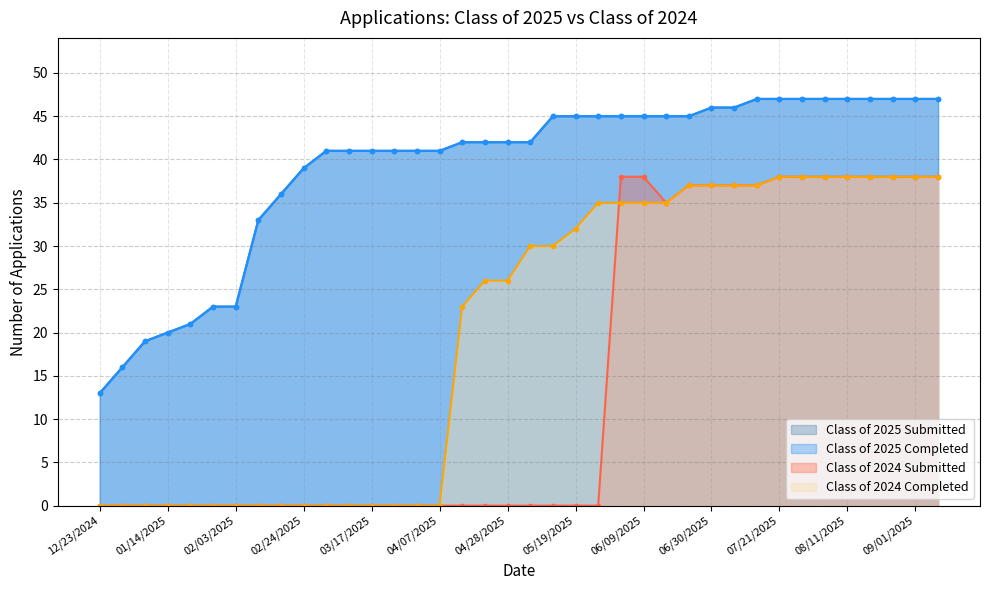

How many data points in Class of 2025 Completed are less than 42?

16